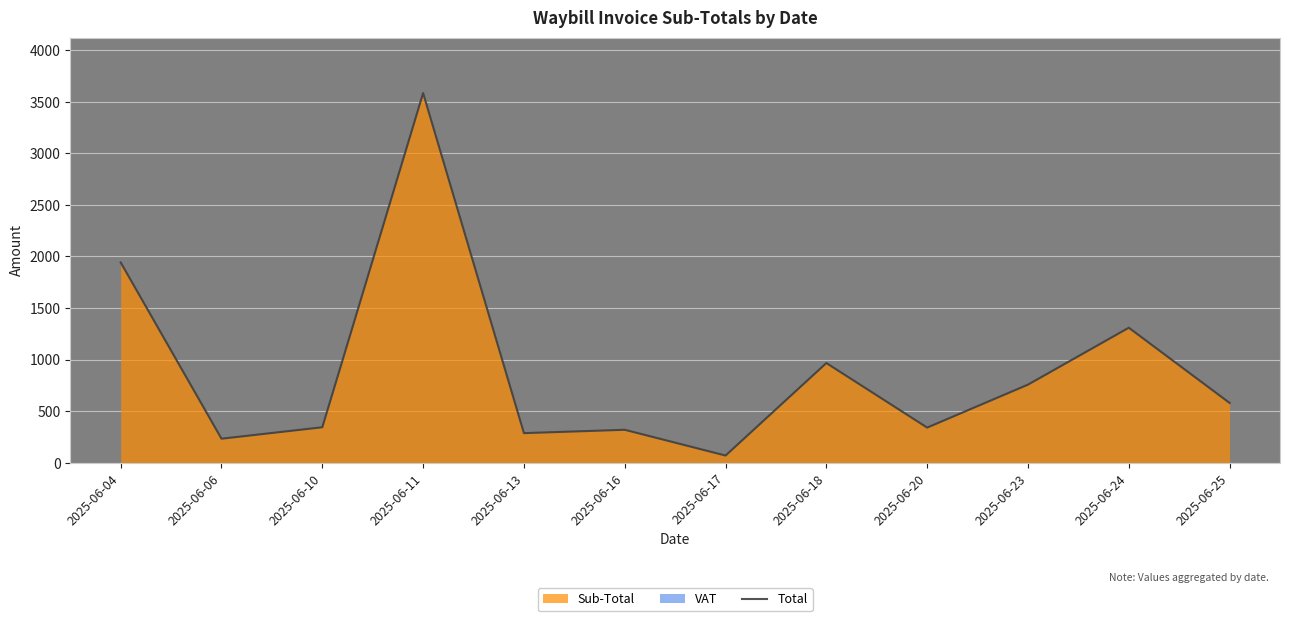

Is it true that the value at 2025-06-17 is 100.6?

False